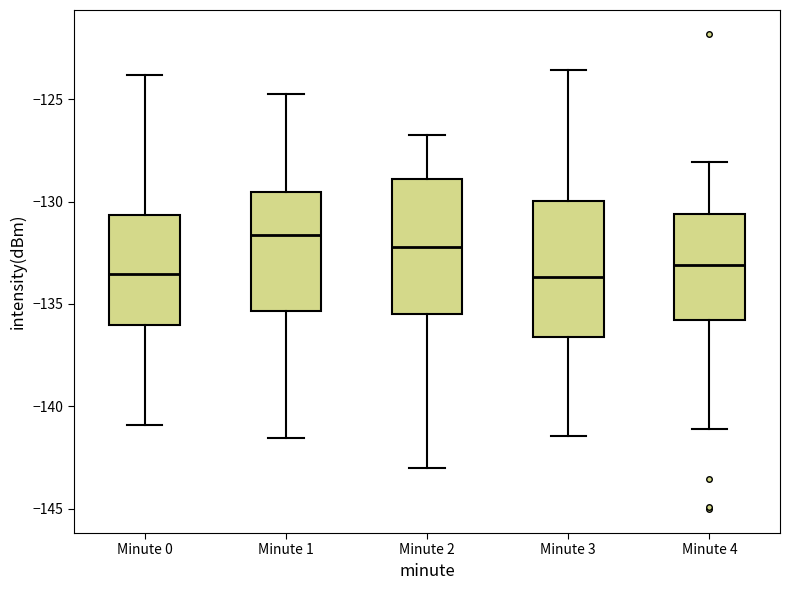

Which box has the highest median line?

Minute 1